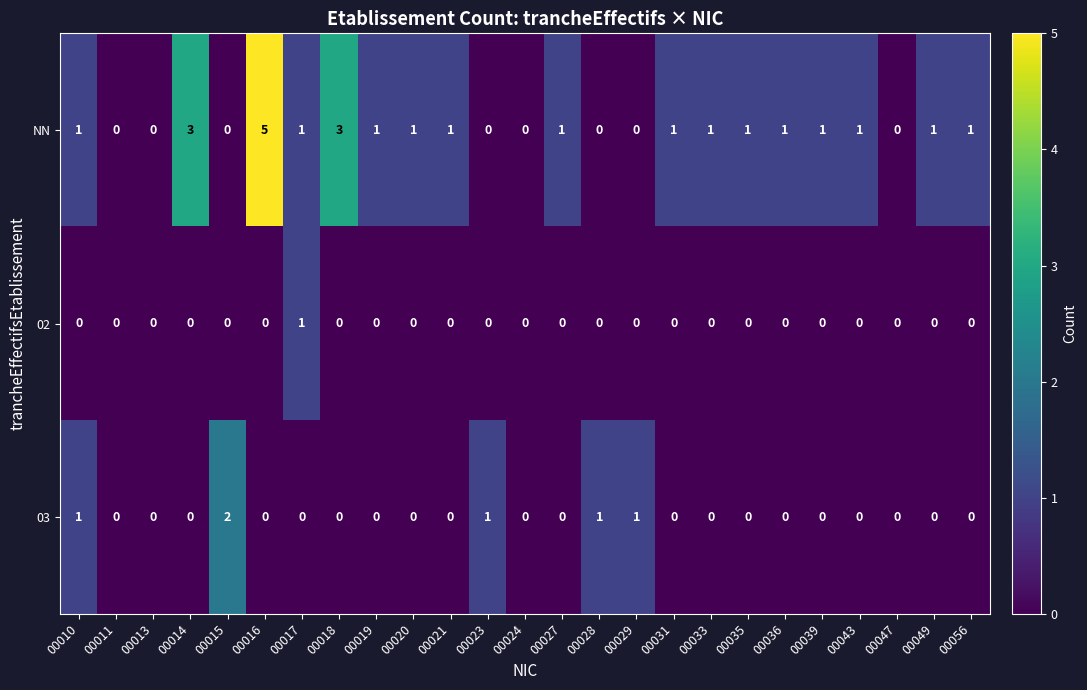

Which series has the widest spread of values?

NN